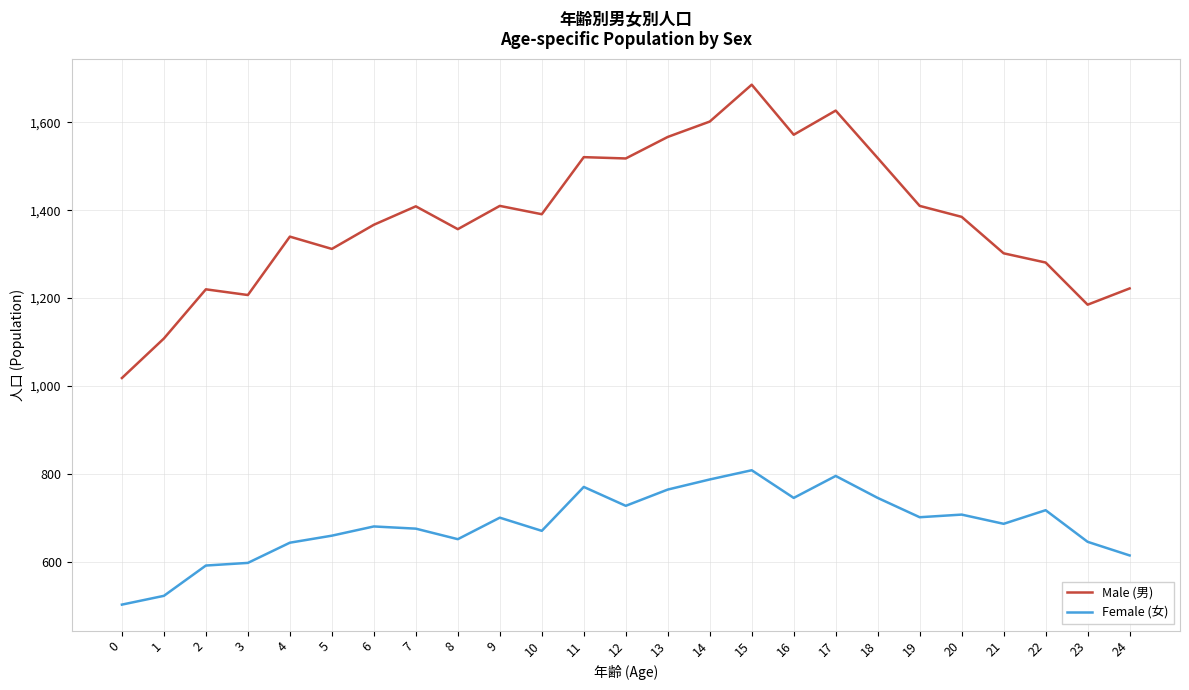

What is the approximate value of Female (女) at 13?

764